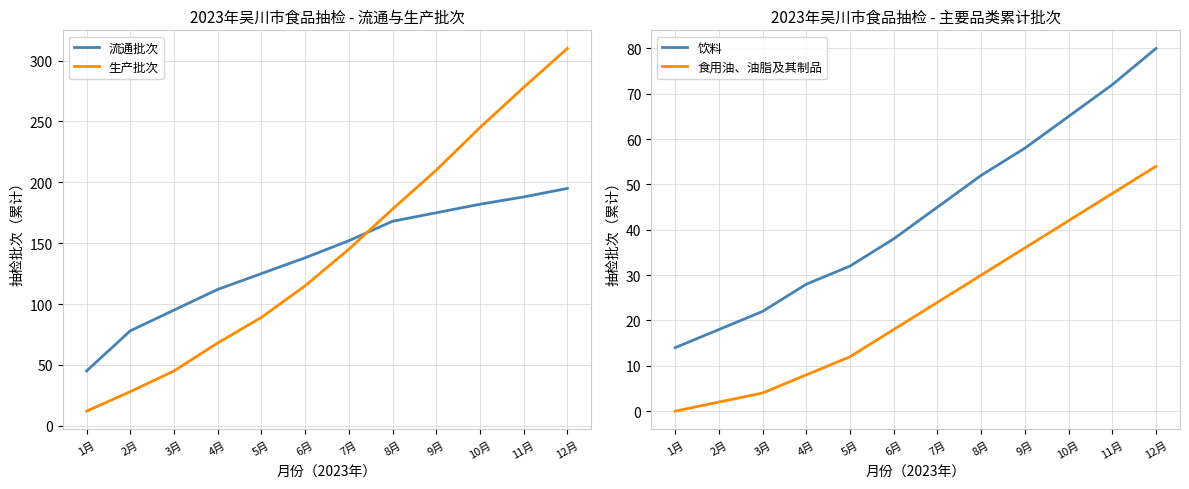

The value of 流通批次 at 12月 is 344. True or false?

False